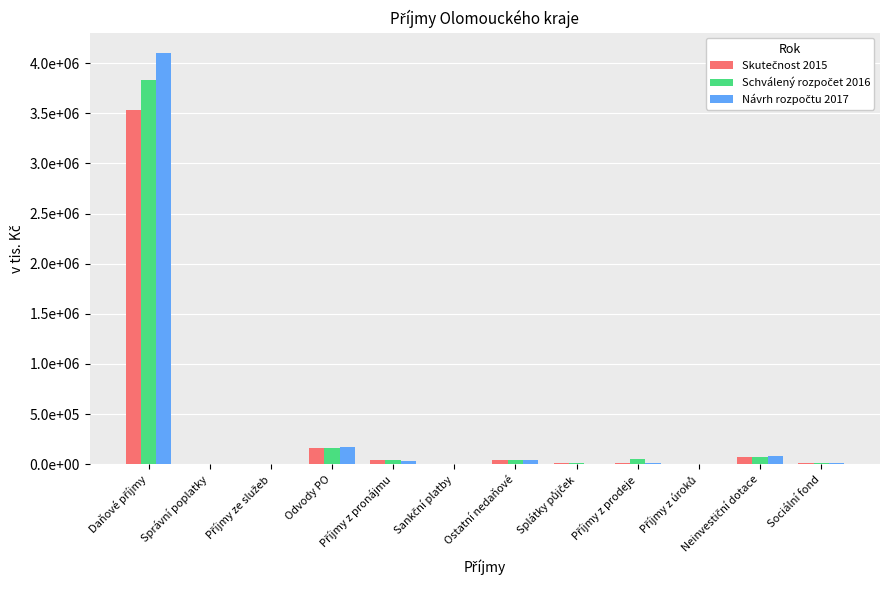

Are the bars grouped side by side (vs. stacked)?

Yes